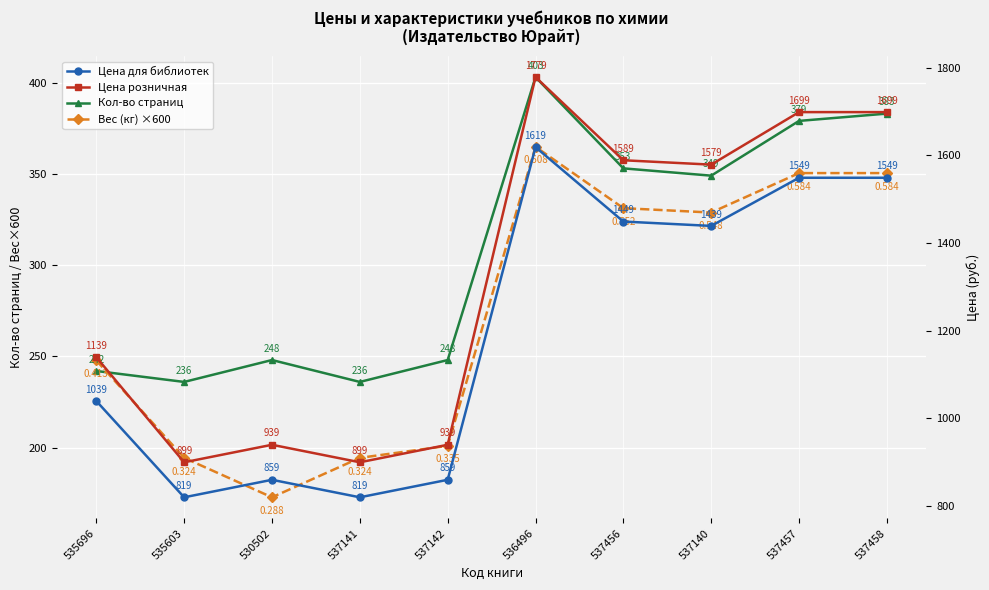

At which label does Кол-во страниц reach its minimum?

535603